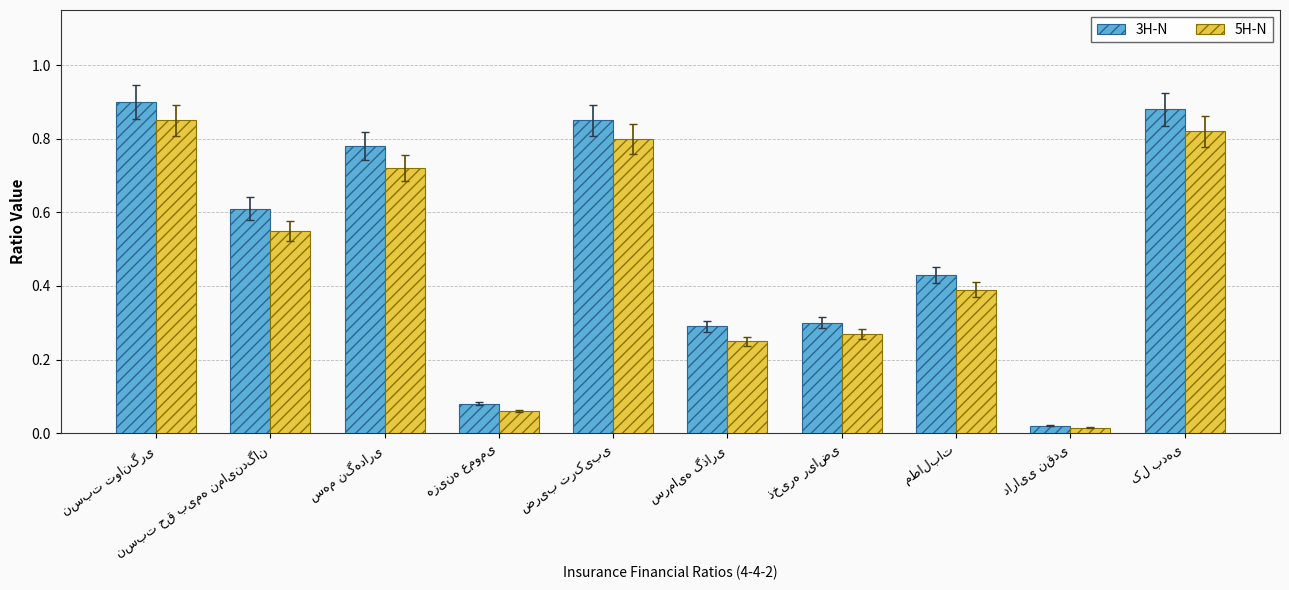

At how many categories does at least one series exceed 0?

10